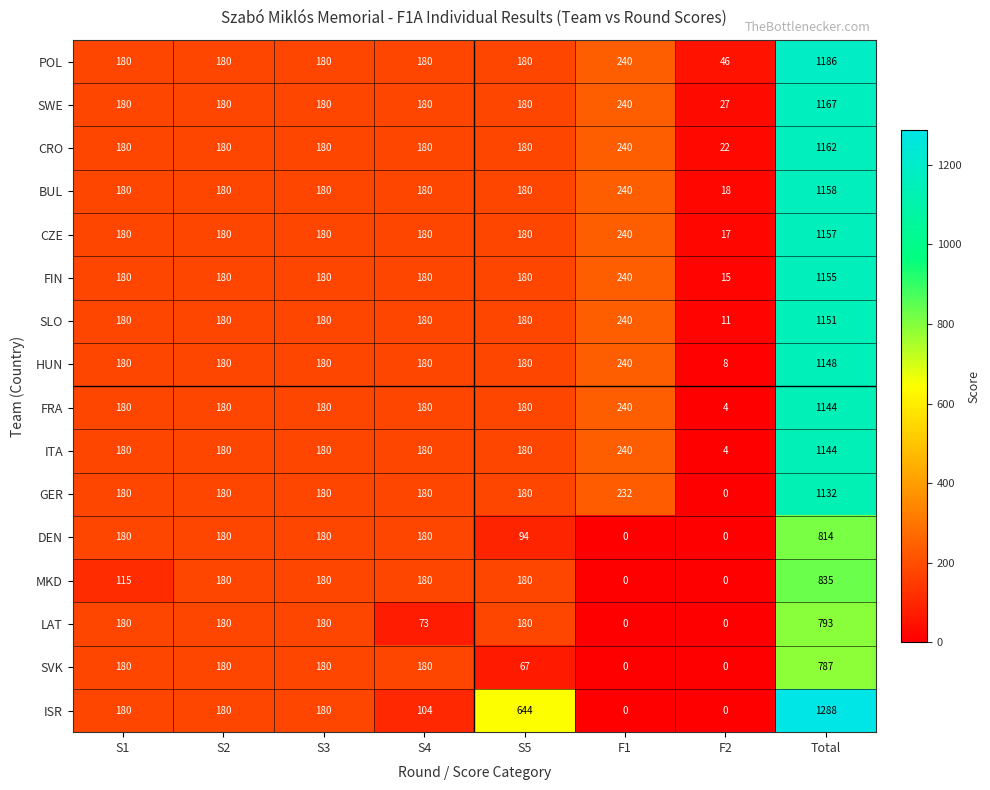

Which category has the highest value in the CZE series?

Total